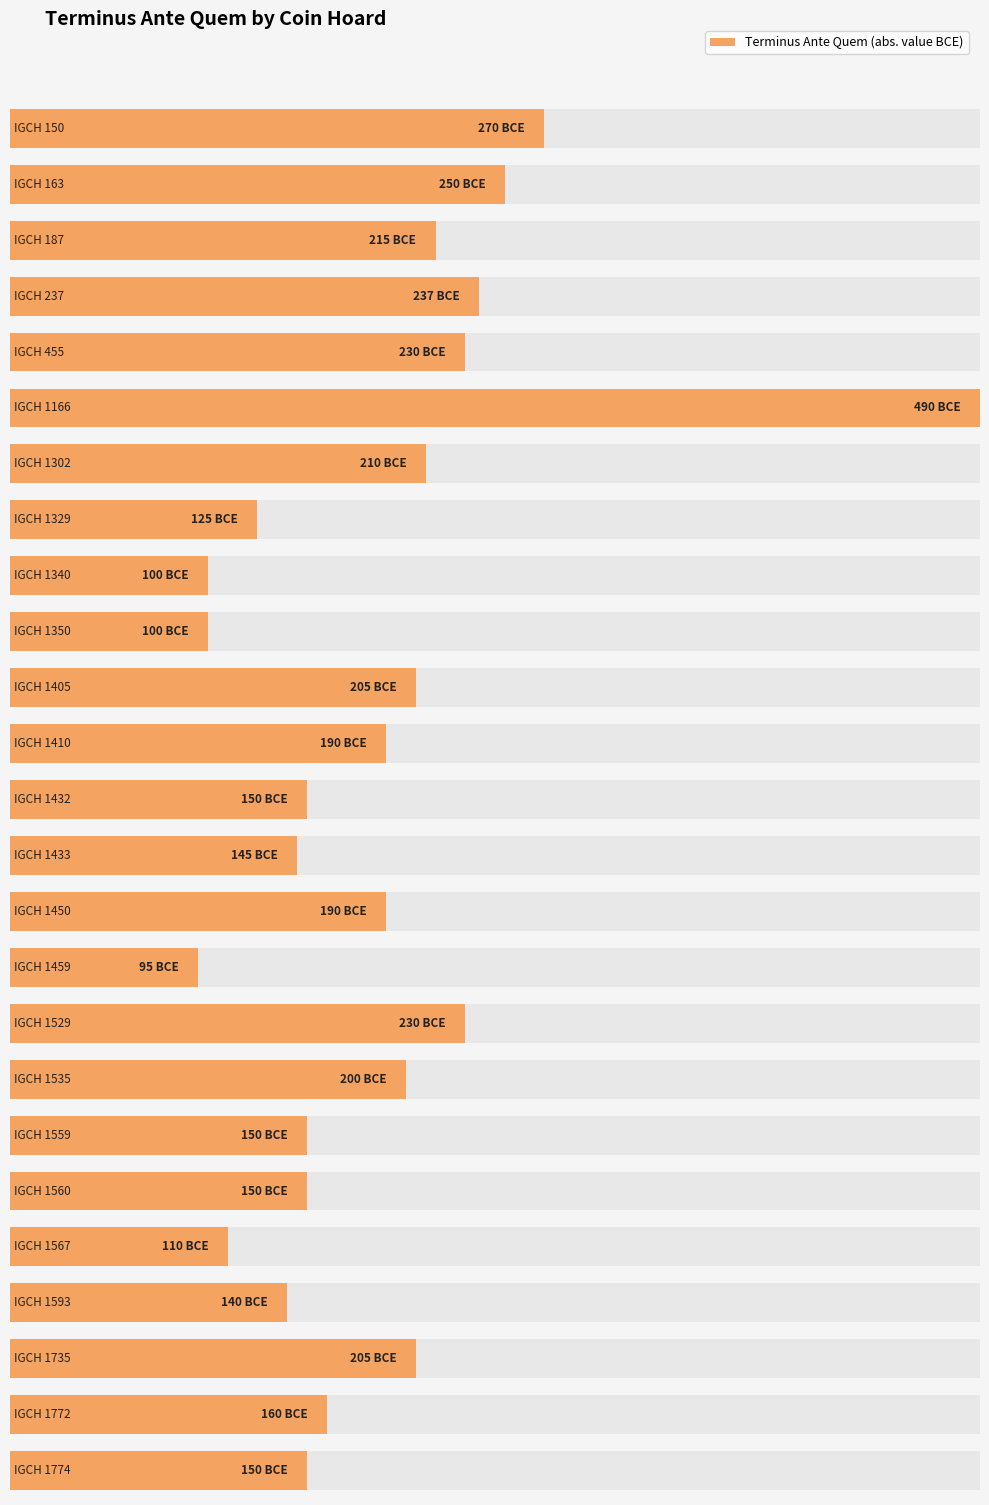

Reading right to left, list all the values displayed in this chart.

-150	-160	-205	-140	-110	-150	-150	-200	-230	-95	-190	-145	-150	-190	-205	-100	-100	-125	-210	-490	-230	-237	-215	-250	-270